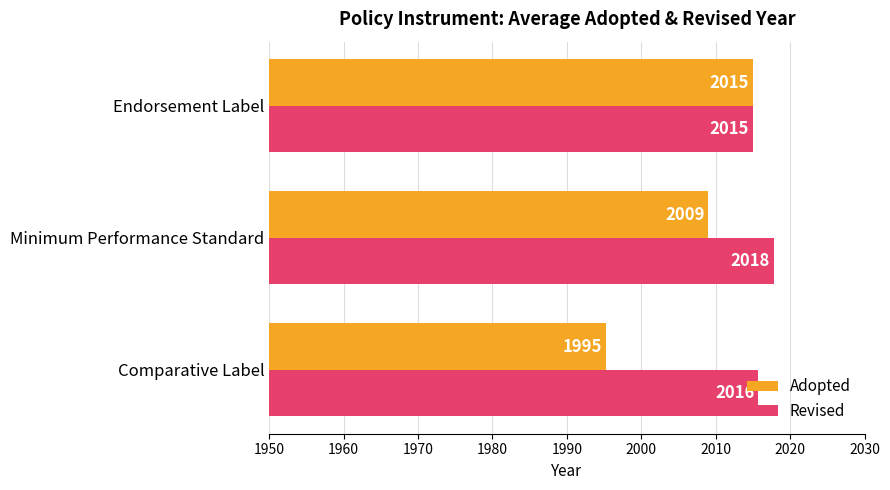

Which series has the largest total across all categories?

Revised